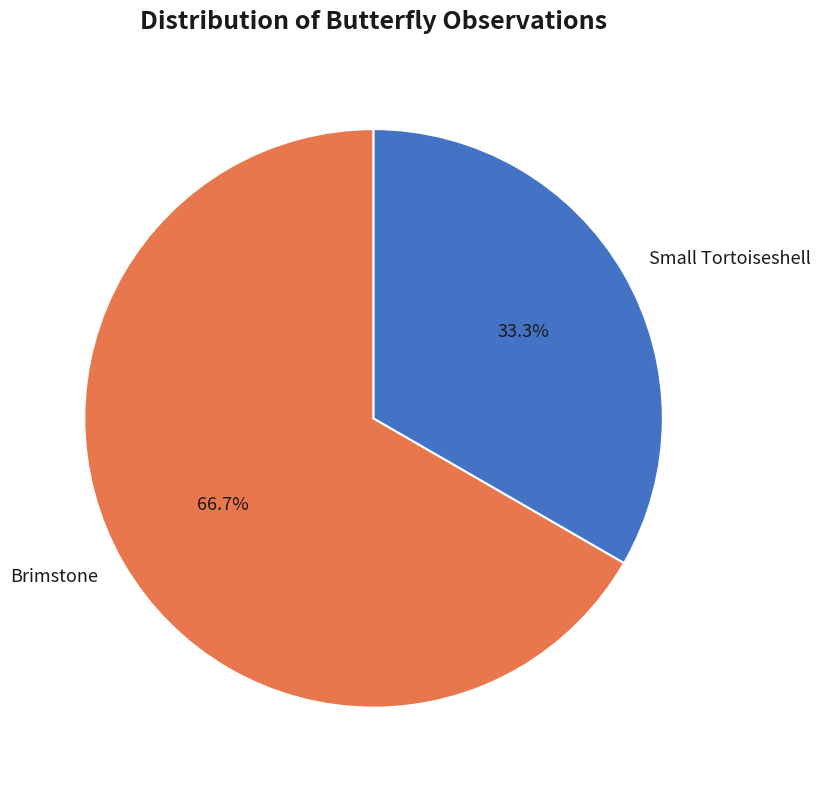

Is it true that Brimstone is 53% of the pie?

False